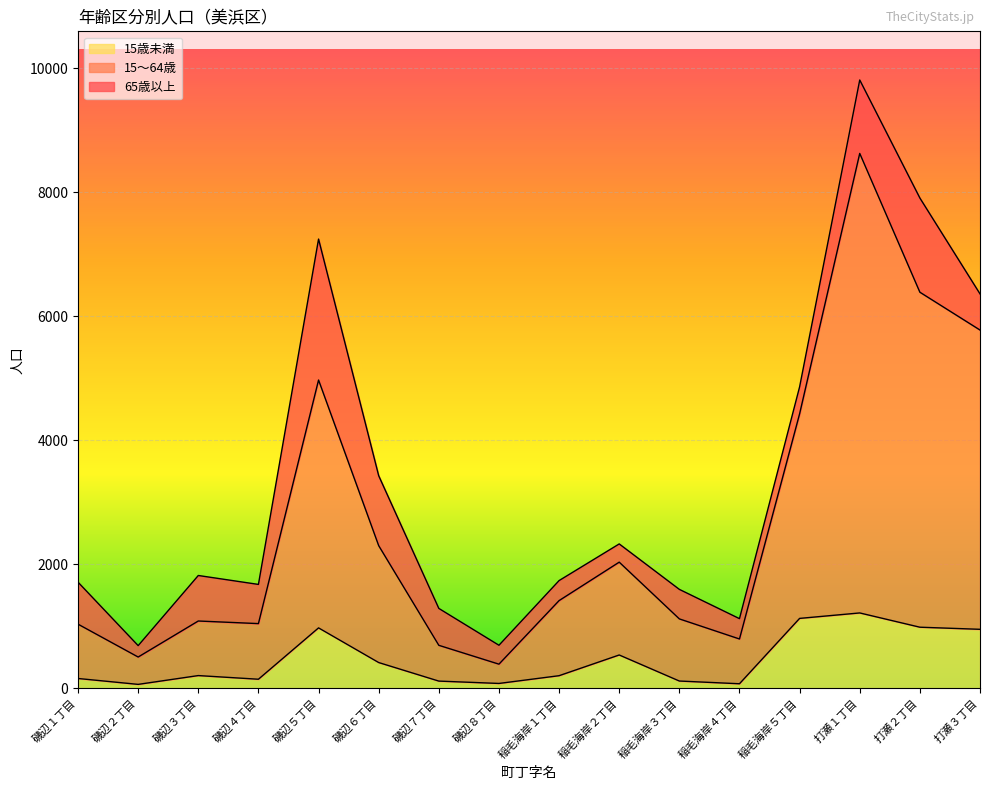

True or false: 15～64歳 has a value of 8902 at 打瀬３丁目.

False